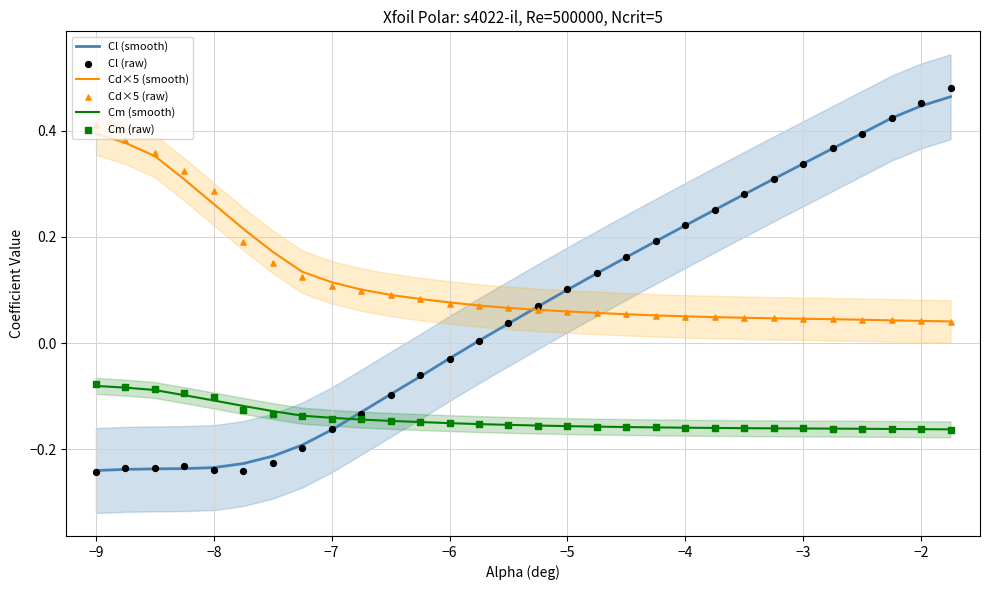

What are all the series names shown in the legend?

Cl (smooth), Cd×5 (smooth), Cm (smooth), Cl (raw), Cd×5 (raw), Cm (raw)